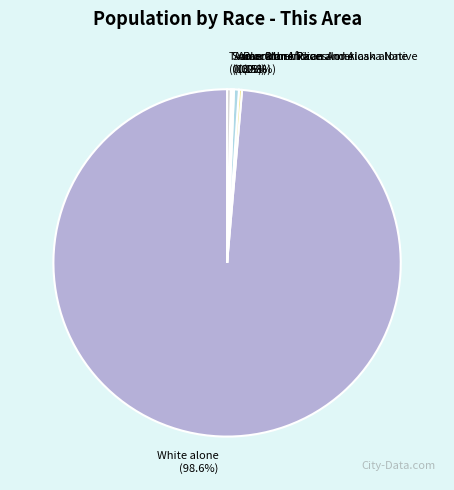

Is there a majority slice in this chart?

Yes